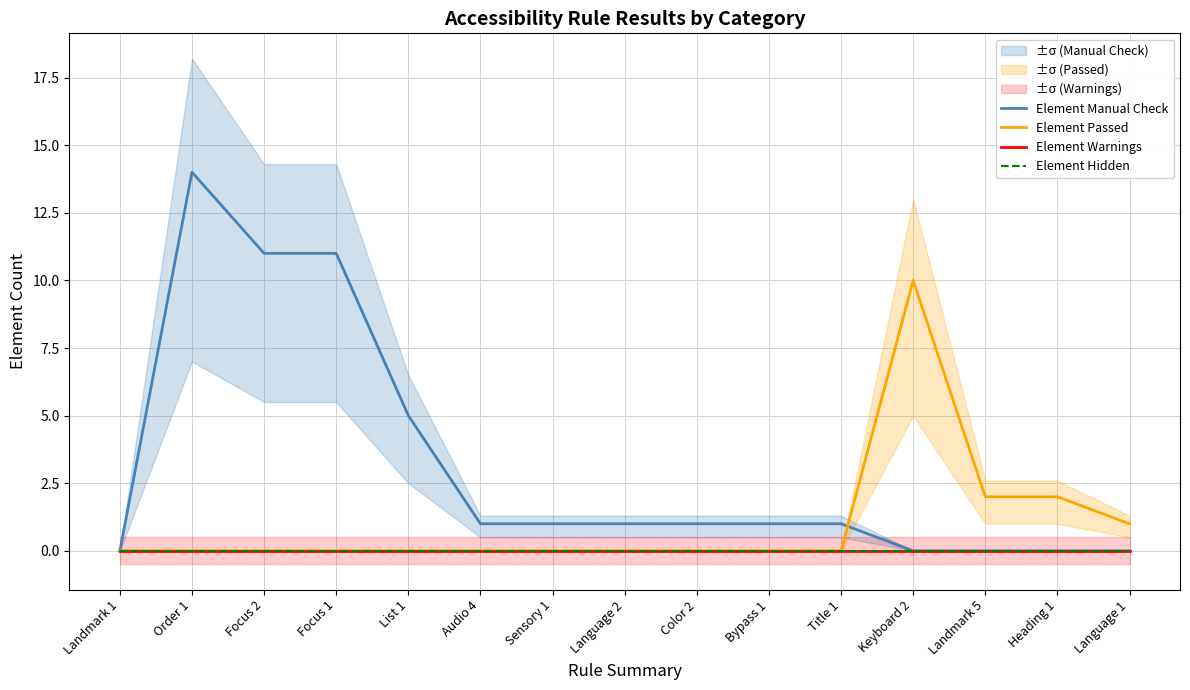

What is the average value of the Element Passed series?

1